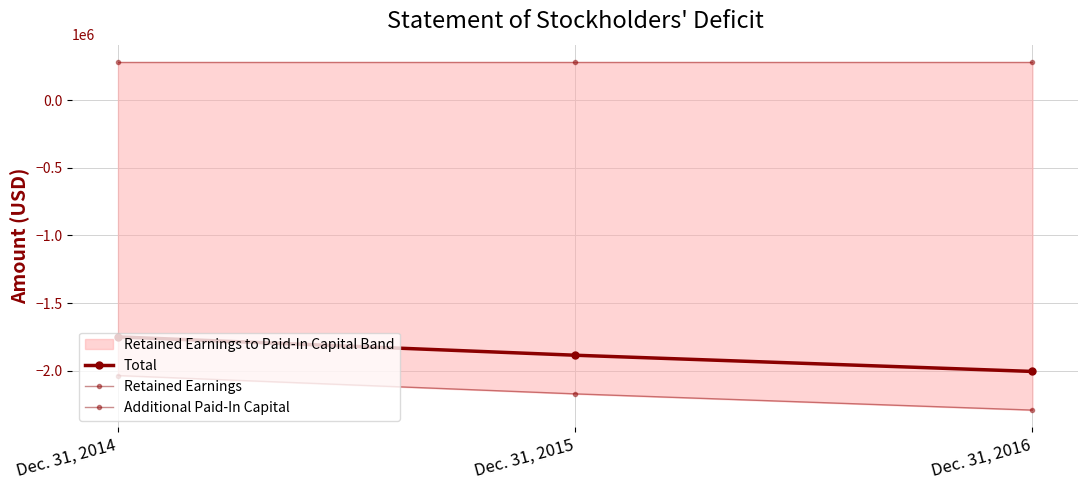

What are all the series names shown in the legend?

Total, Retained Earnings, Additional Paid-In Capital